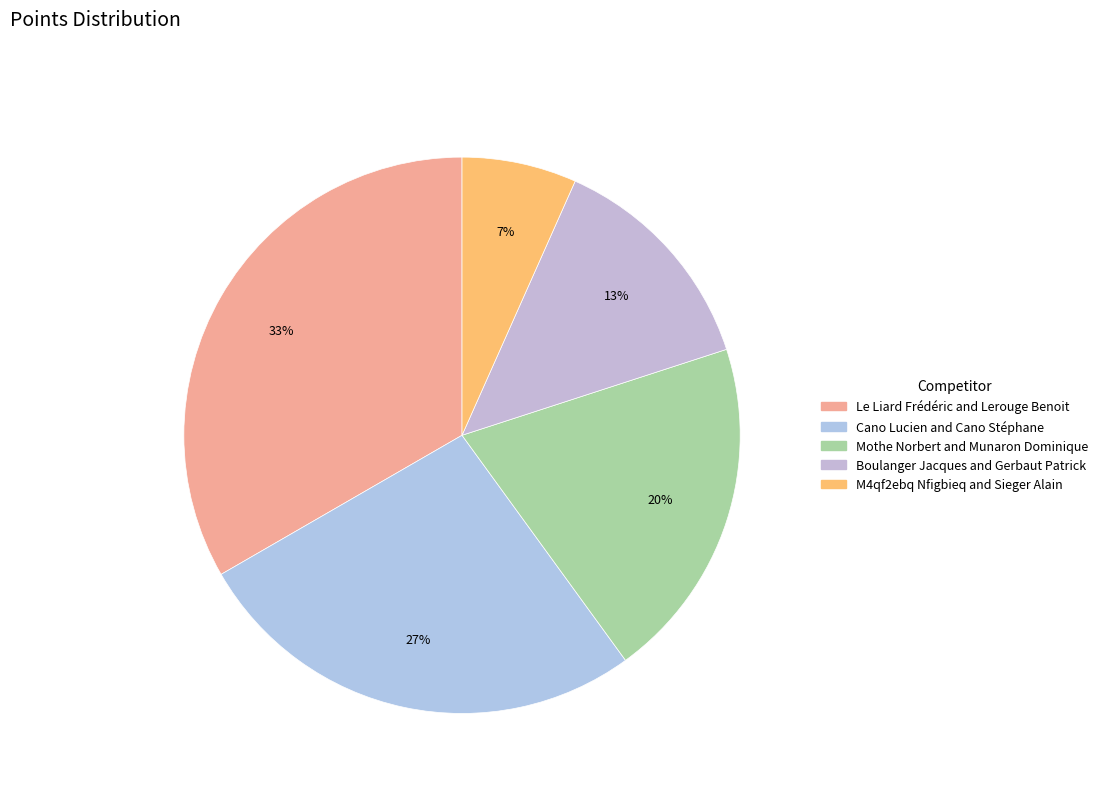

To the nearest percent, what portion does Cano Lucien and Cano Stéphane represent?

27%